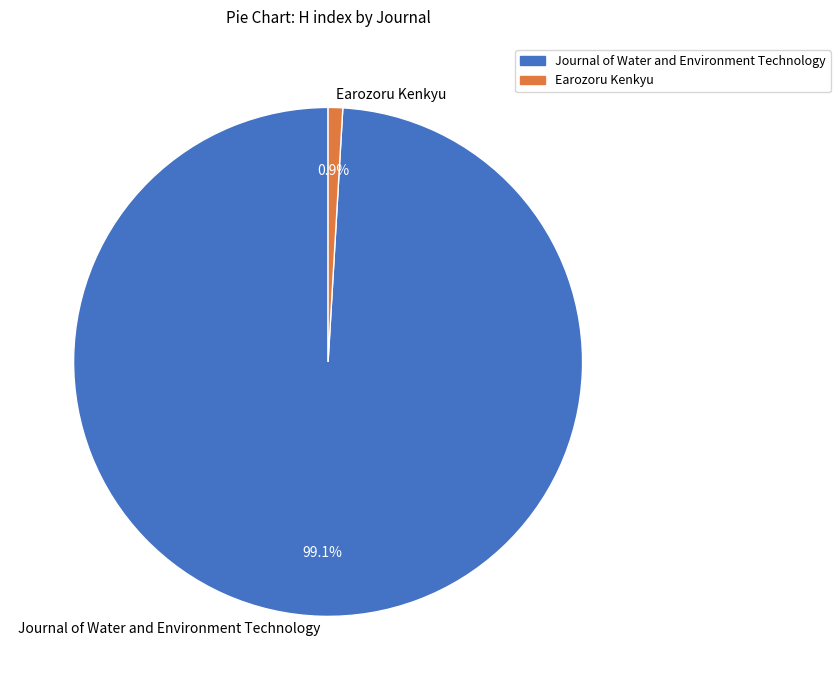

Which slice is the largest?

Journal of Water and Environment Technology